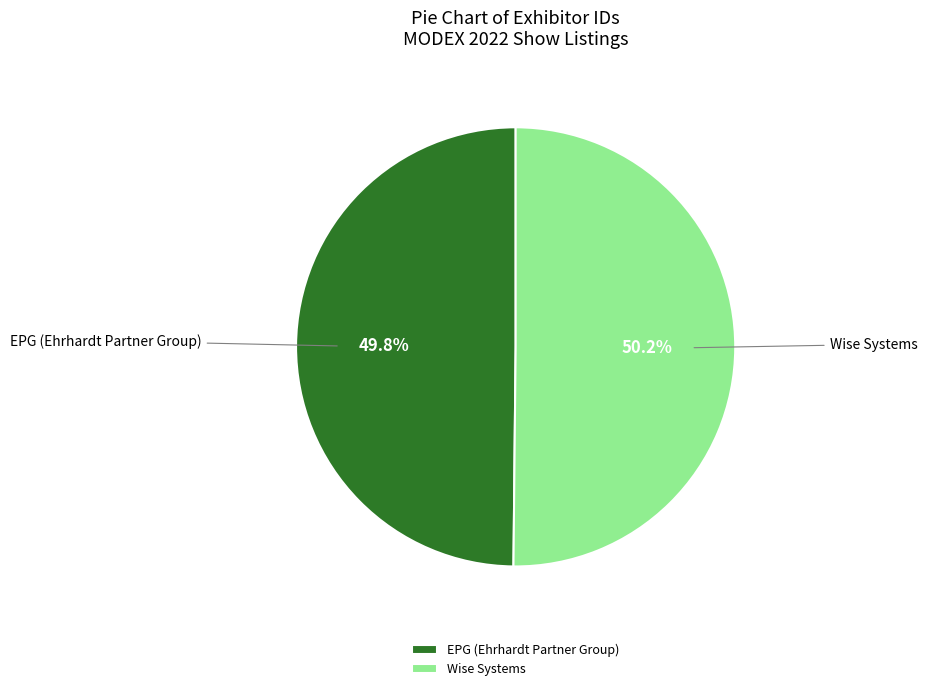

How much of the chart is everything except EPG (Ehrhardt Partner Group)?

50.2%